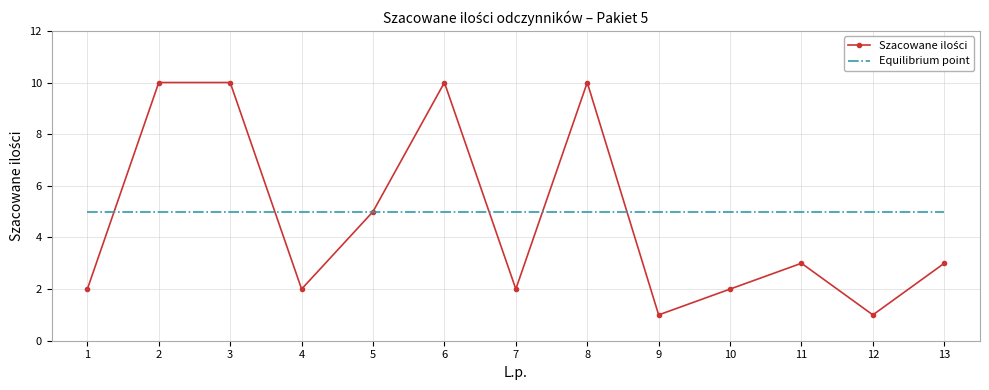

What is the maximum value shown in the chart?

10